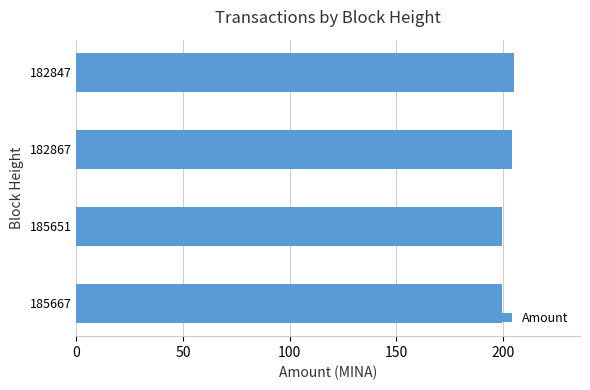

What is the maximum value shown in the chart?

205.3